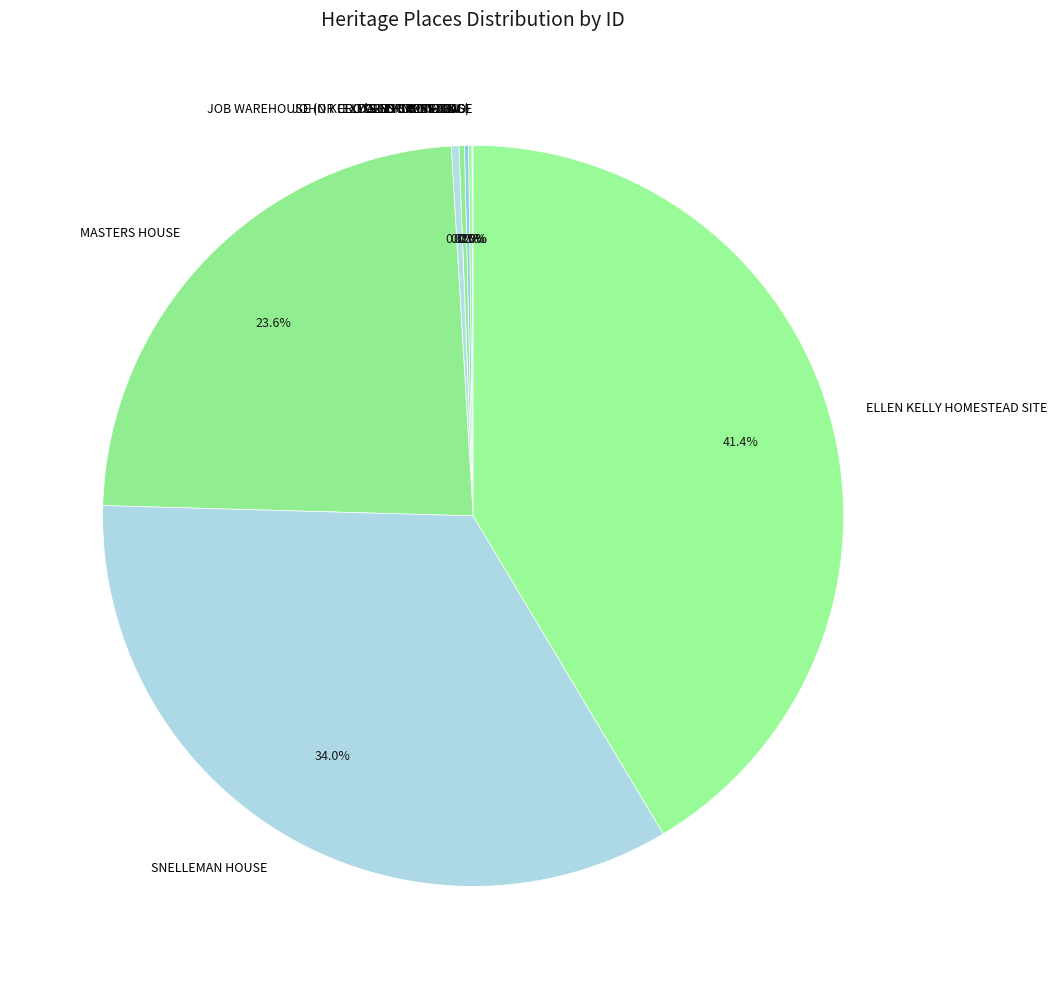

How much of the chart is everything except MASTERS HOUSE?

76.4%